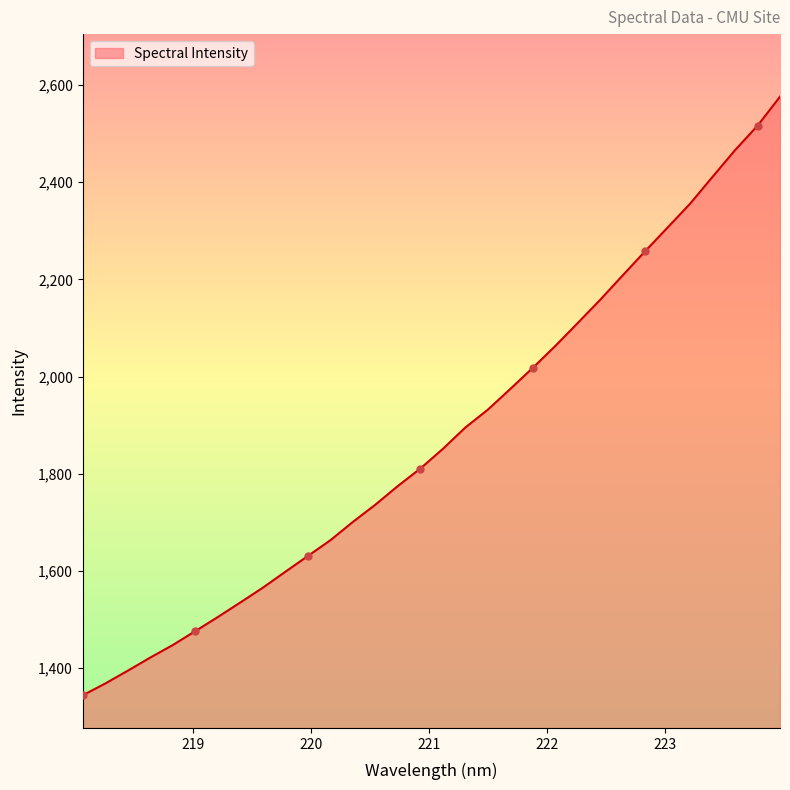

What is the smallest value displayed?

1344.0